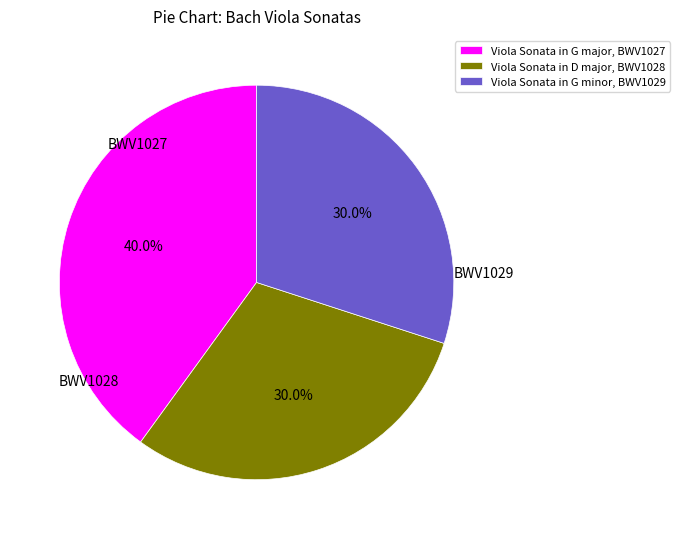

To the nearest percent, what is the difference between the largest and smallest slice percentages?

10%